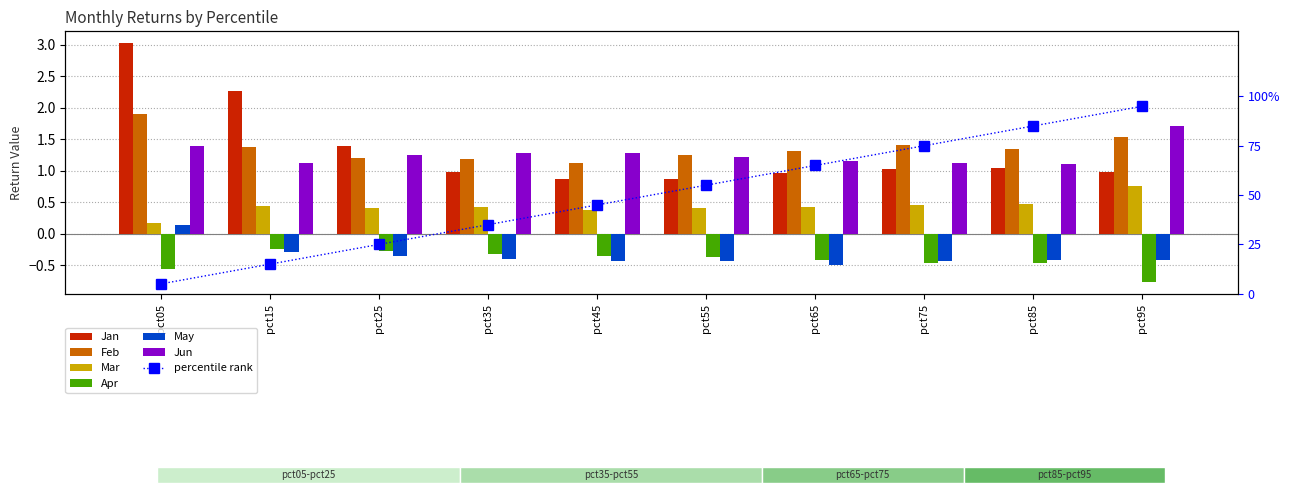

What is the maximum value shown in the chart?

3.0